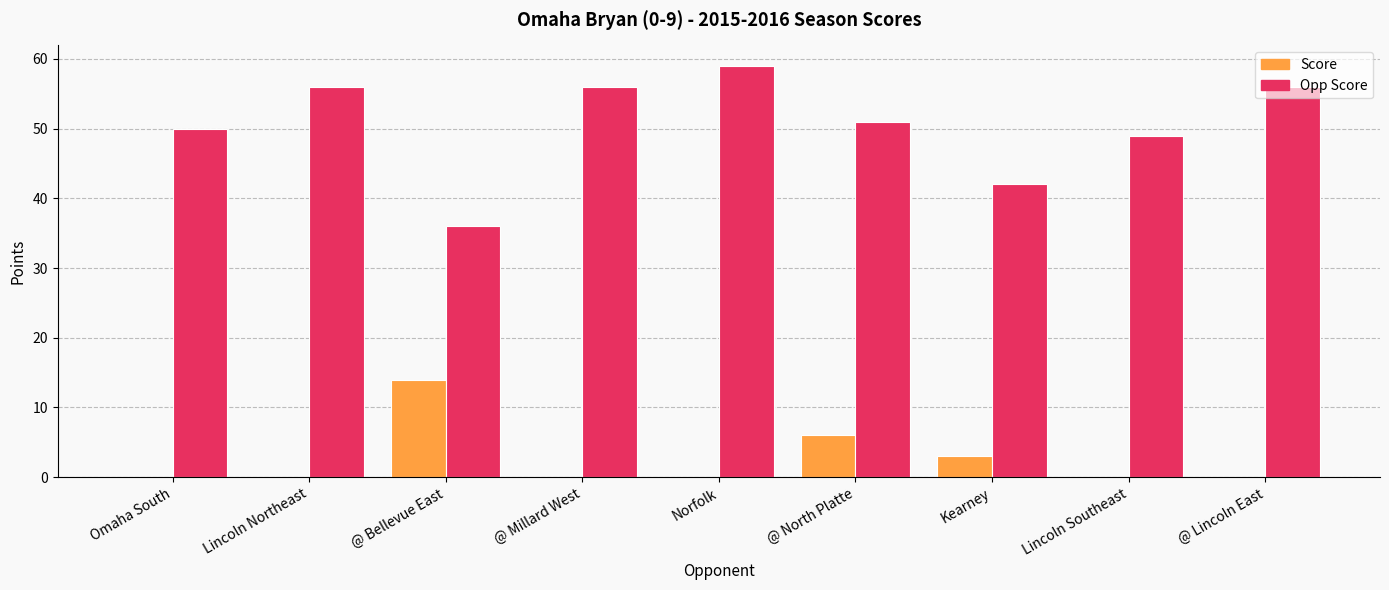

At which category is the sum across all series the highest?

Norfolk